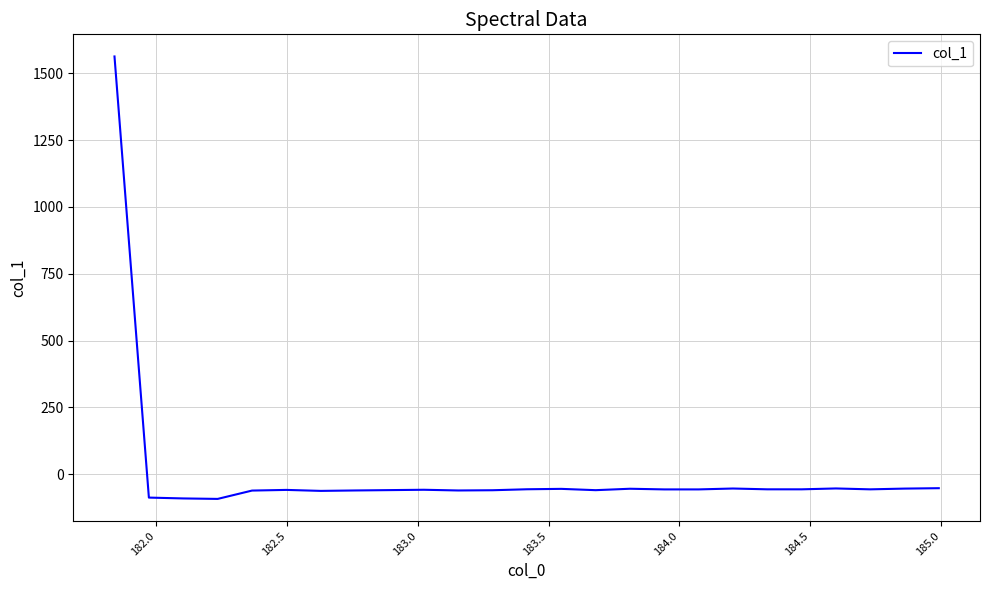

What is the maximum value shown in the chart?

1562.5